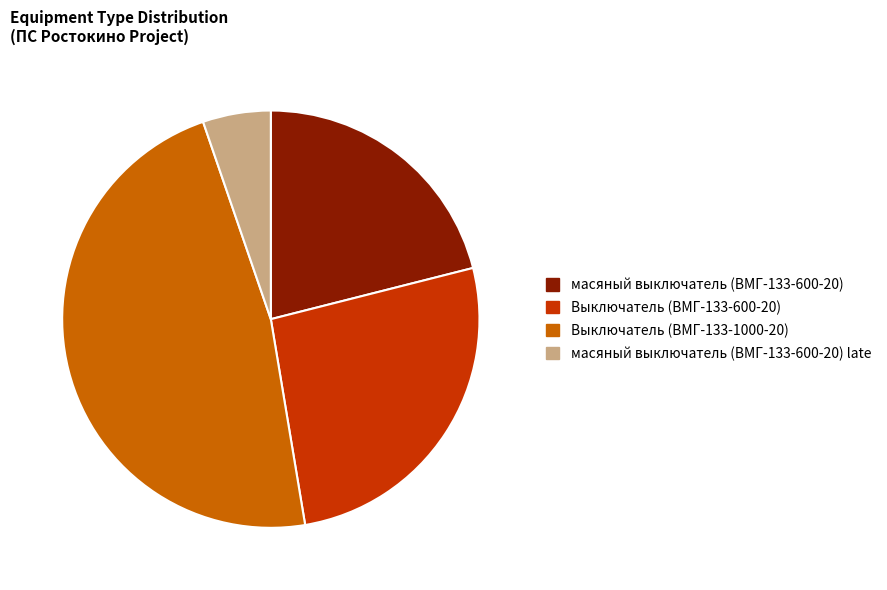

Is масяный выключатель (ВМГ-133-600-20) the majority of the pie?

No